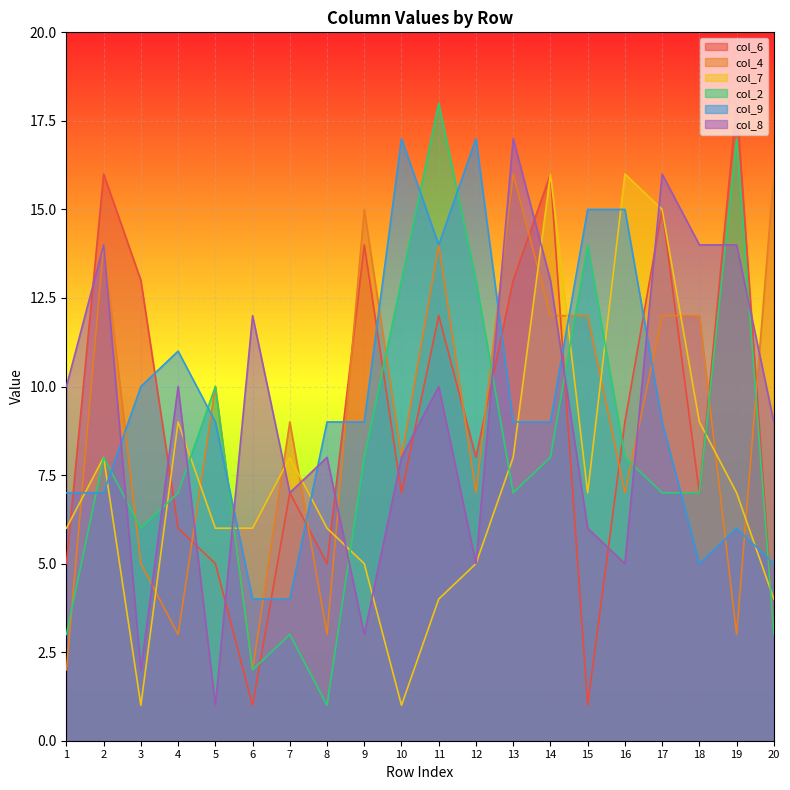

At which category does the chart reach its minimum across all series?

6